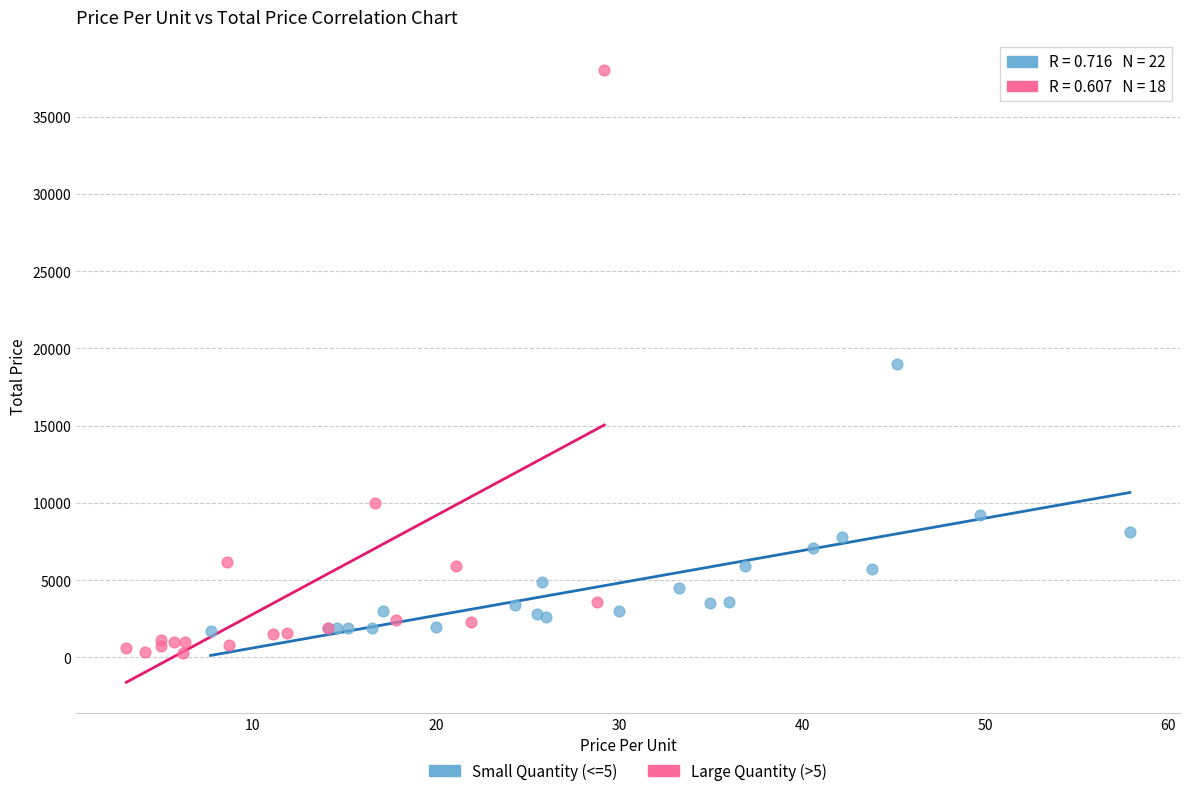

Which series reaches the minimum Y coordinate?

Large Quantity (>5)